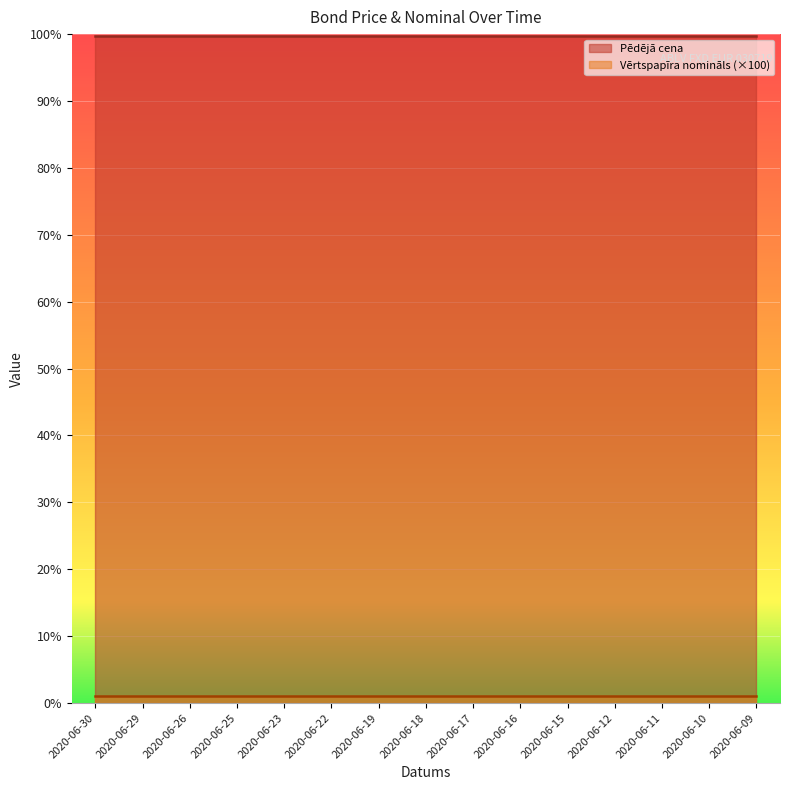

True or false: Pēdējā cena and Vērtspapīra nomināls intersect in this chart.

False